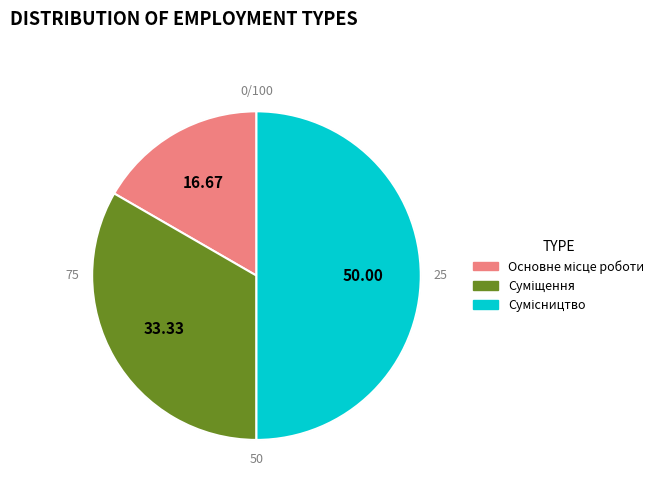

Which has a higher value, Сумісництво or Основне місце роботи?

Сумісництво